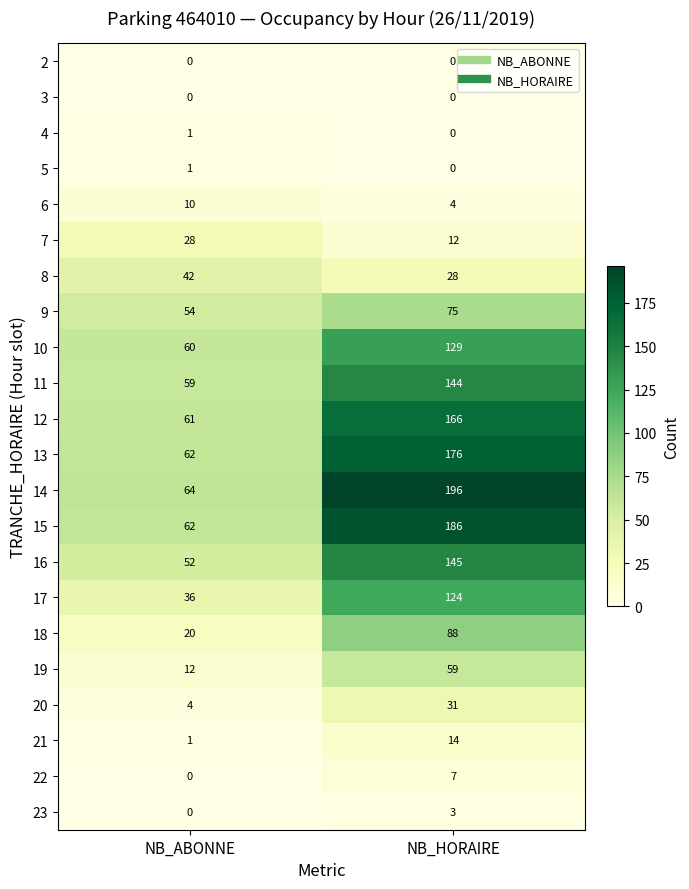

The value of 23 at NB_HORAIRE is 4. True or false?

False